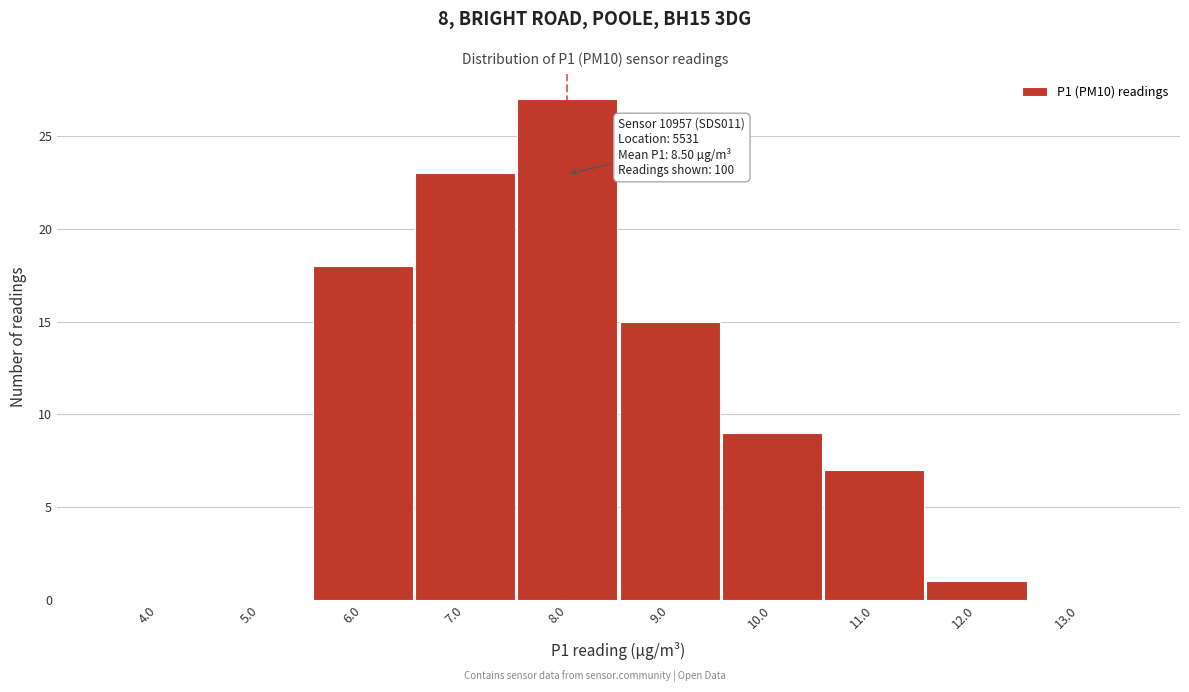

Reading left to right, list all the values displayed in this chart.

4.0=0	5.0=0	6.0=18	7.0=23	8.0=27	9.0=15	10.0=9	11.0=7	12.0=1	13.0=0